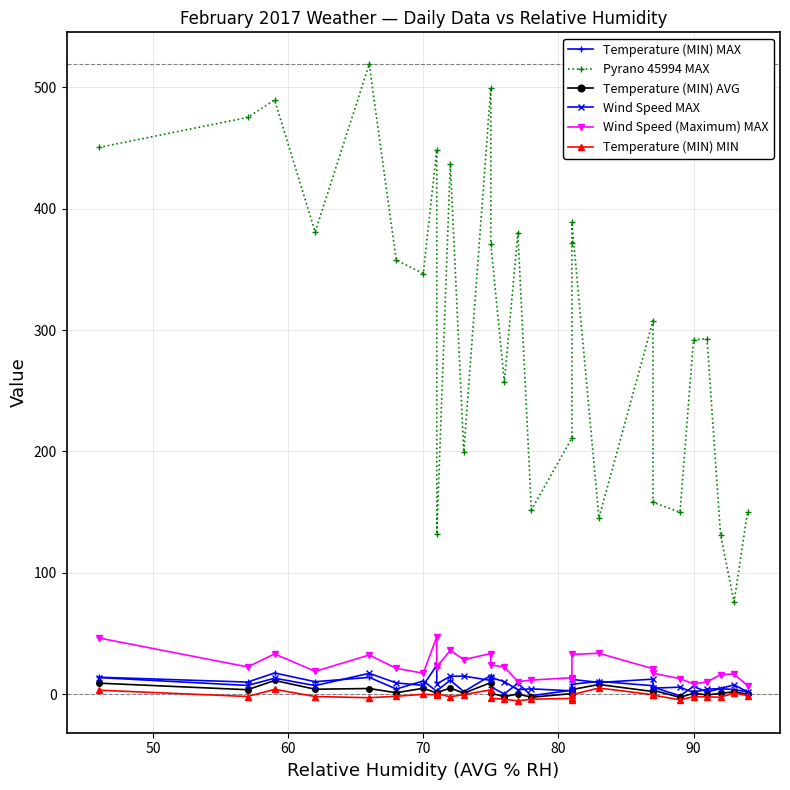

Does the chart display data point markers on the line(s)?

Yes